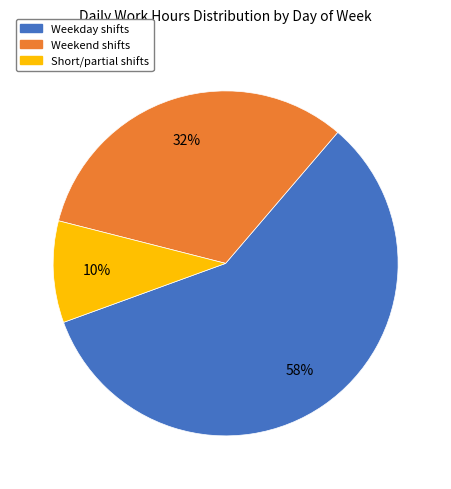

Rank the categories by value from highest to lowest.

Weekday shifts, Weekend shifts, Short/partial shifts